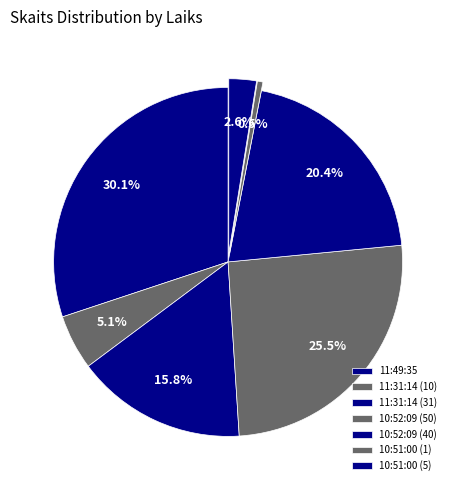

The 10:52:09 (50) slice represents 26% of the pie. True or false?

True